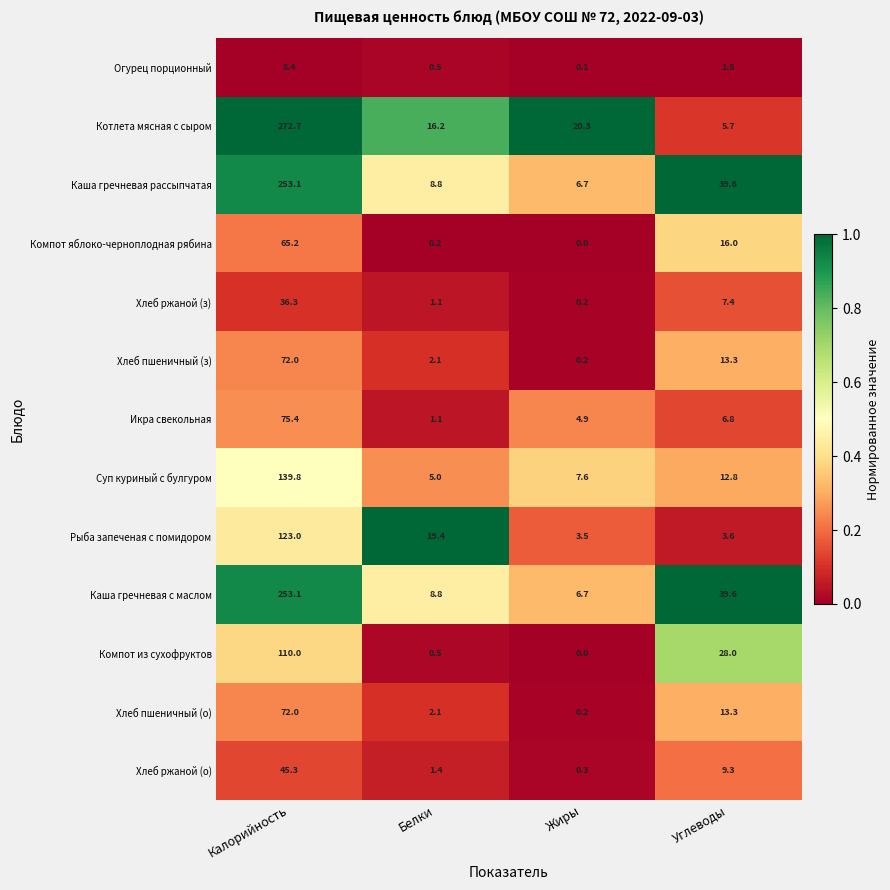

How many categories are shown in the chart?

4